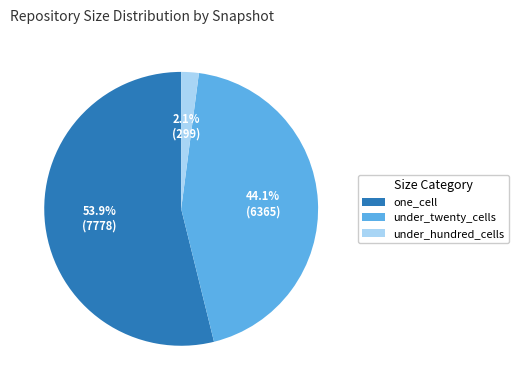

Which has a higher value, under_hundred_cells or under_twenty_cells?

under_twenty_cells